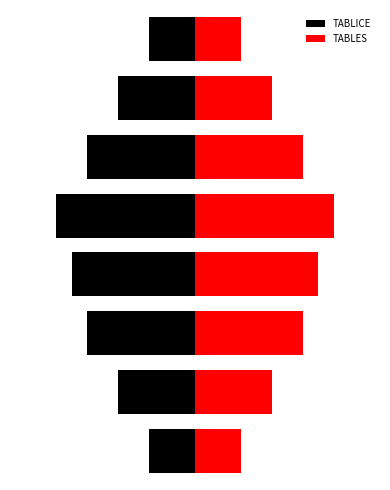

Rank the series by their maximum value, from lowest to highest.

TABLICE, TABLES